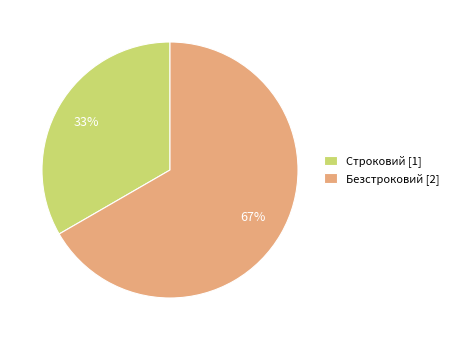

Between Безстроковий and Строковий, which is larger?

Безстроковий